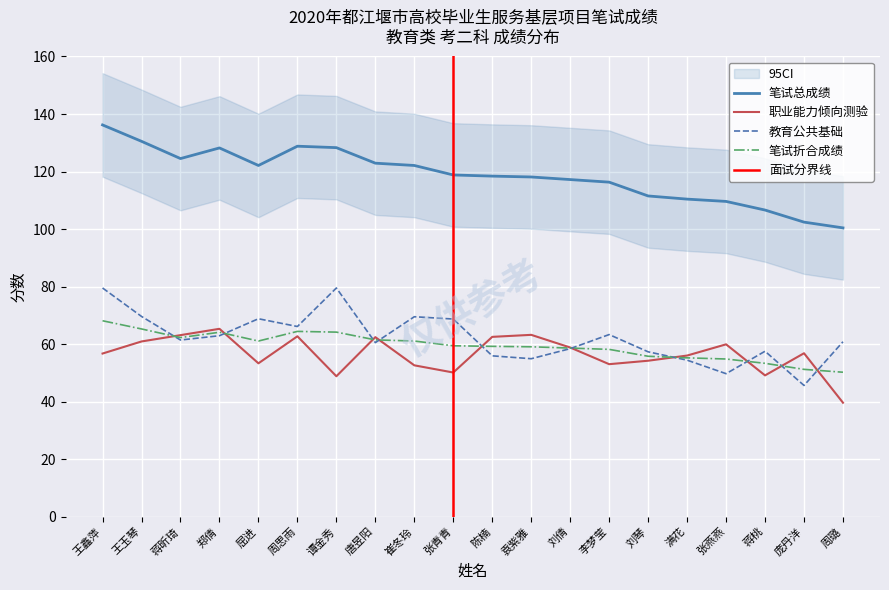

At which label does 职业能力倾向测验 reach its minimum?

周璐